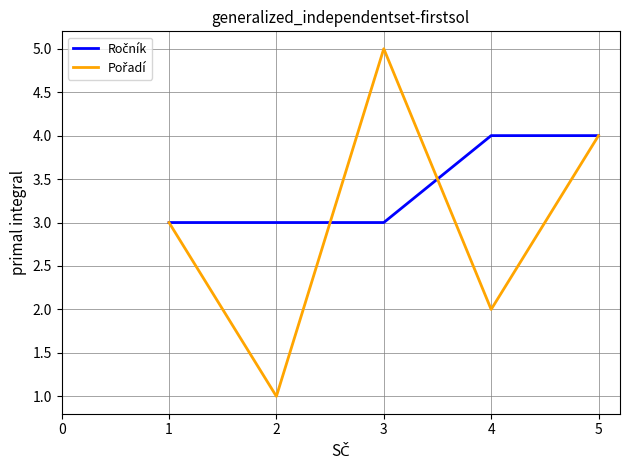

Which label corresponds to the largest value in the chart?

3